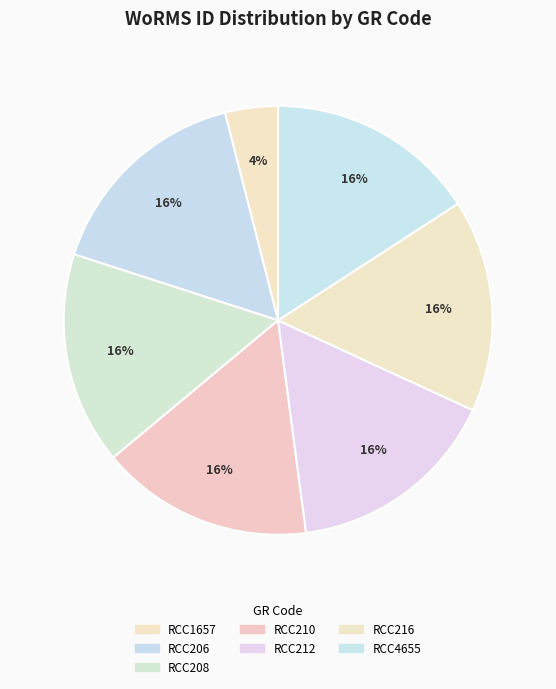

Rank the categories by value from highest to lowest.

RCC206, RCC216, RCC208, RCC210, RCC212, RCC4655, RCC1657